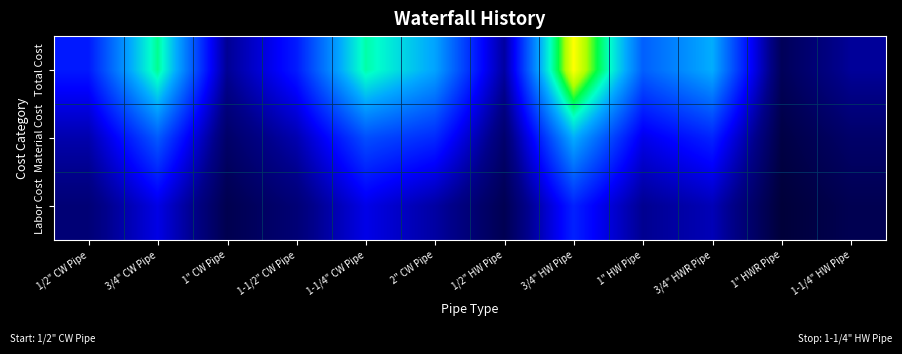

Which series has the largest total across all categories?

Total Cost